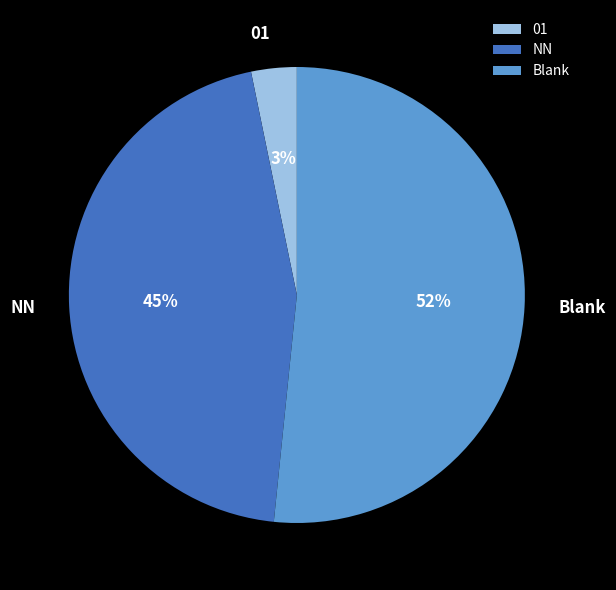

Count the number of slices in the pie.

3